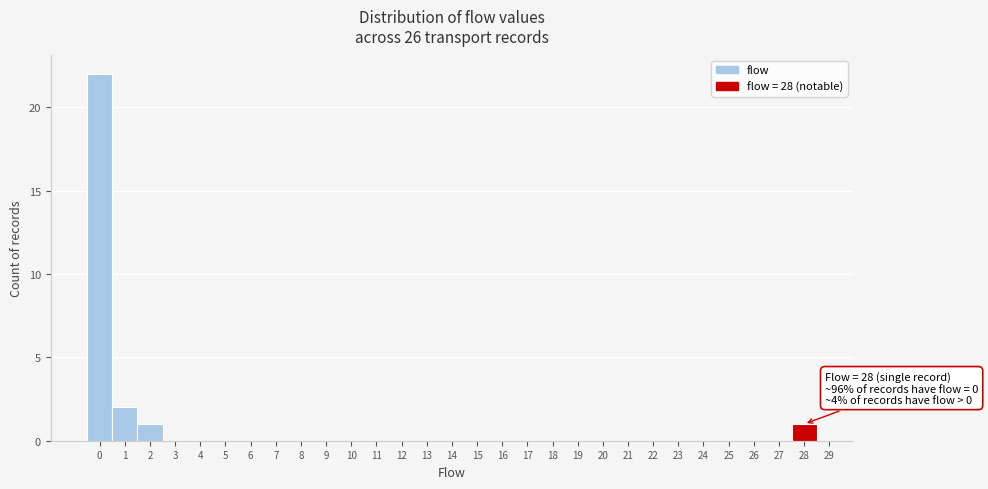

Over which range of the x-axis is the bar tallest?

-0.5 to 0.5